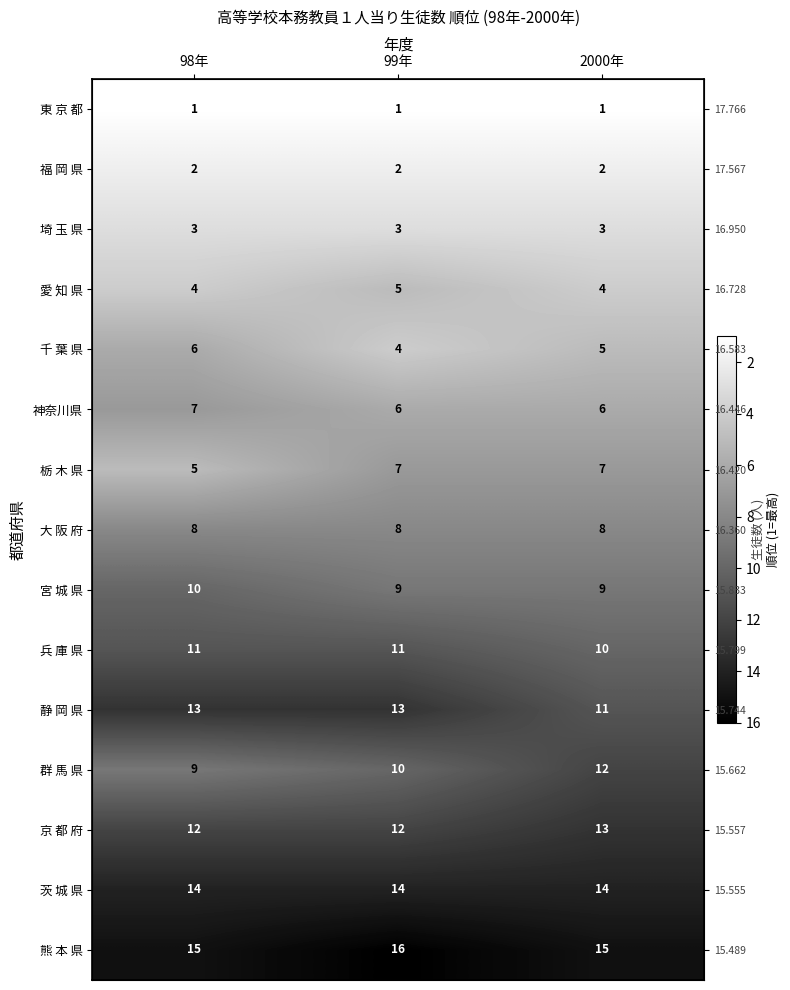

Between 99年 and 98年, which is larger?

99年